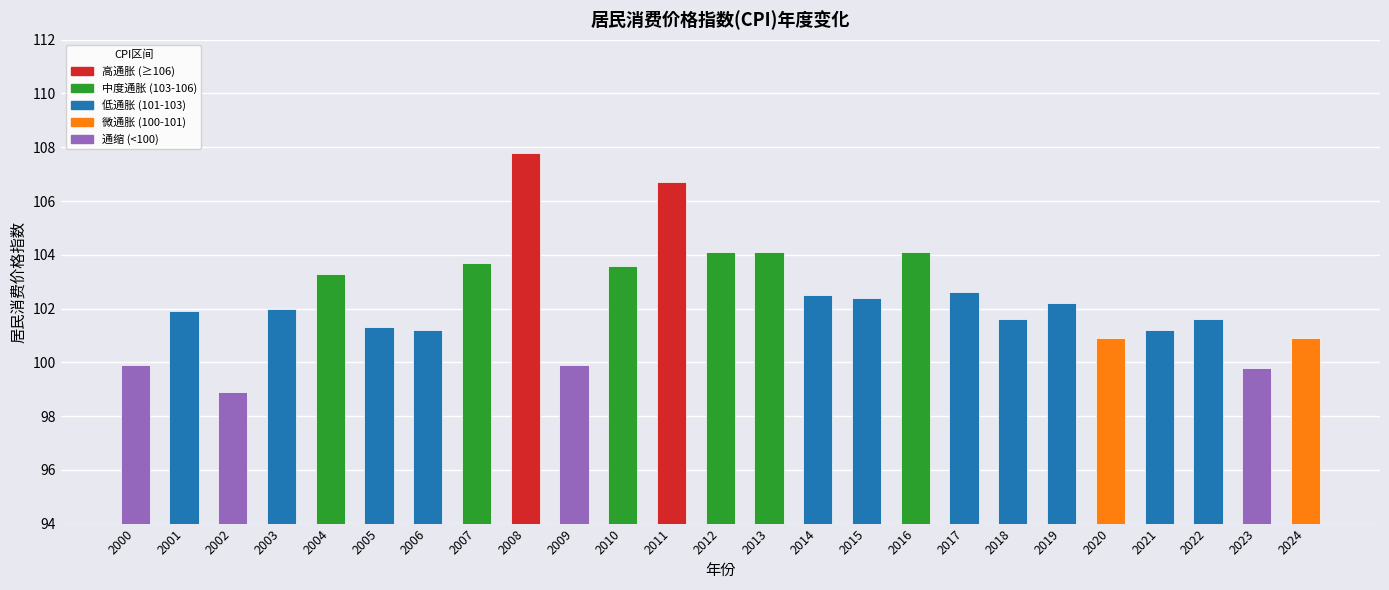

Reading left to right, transcribe all the data shown in this chart.

99.9	101.9	98.9	102.0	103.3	101.3	101.2	103.7	107.8	99.9	103.6	106.7	104.1	104.1	102.5	102.4	104.1	102.6	101.6	102.2	100.9	101.2	101.6	99.8	100.9